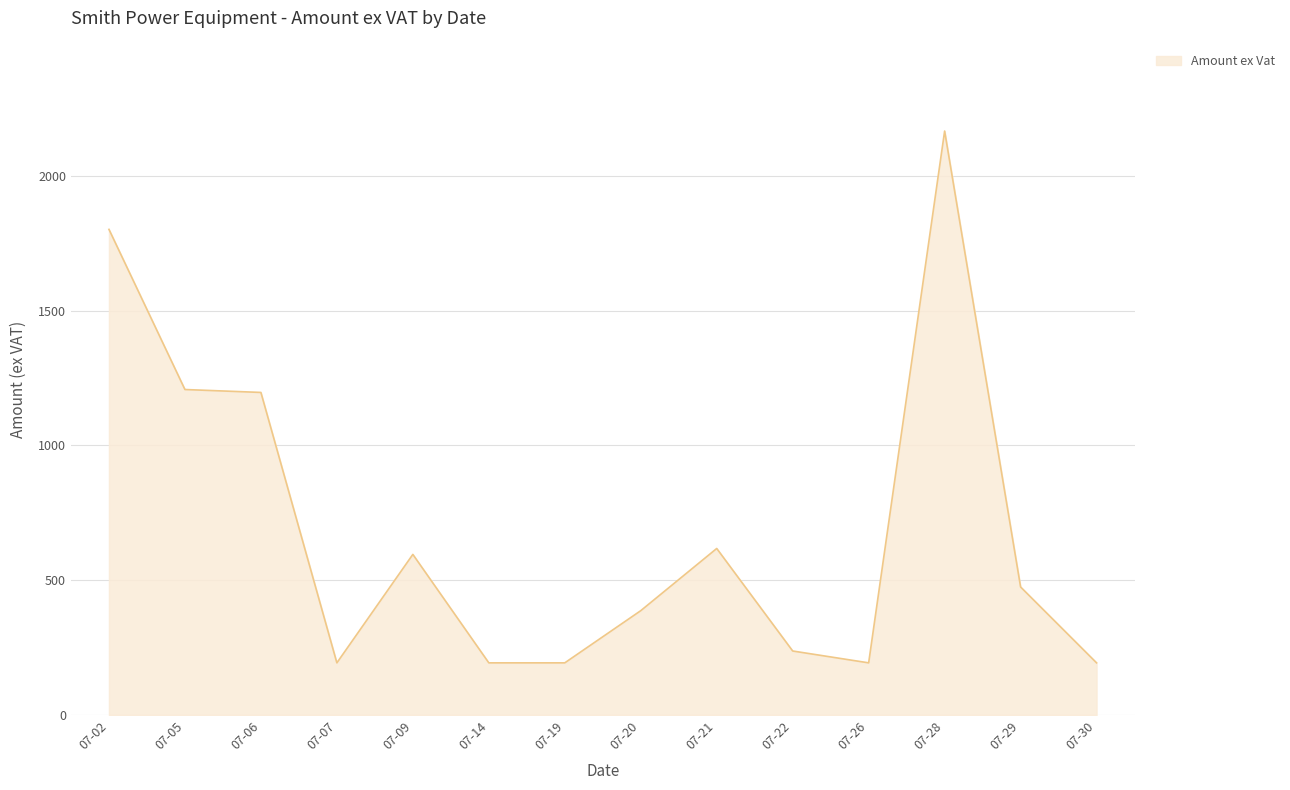

The value at 07-22 is 237.5. True or false?

True